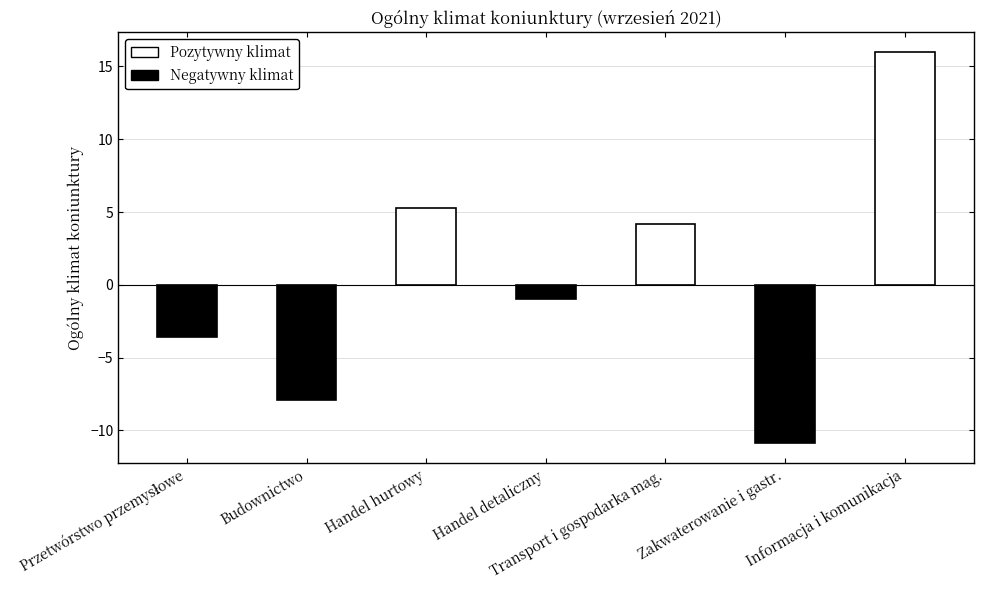

Reading right to left, transcribe all the data shown in this chart.

16.0	-10.9	4.2	-1.0	5.3	-7.9	-3.6